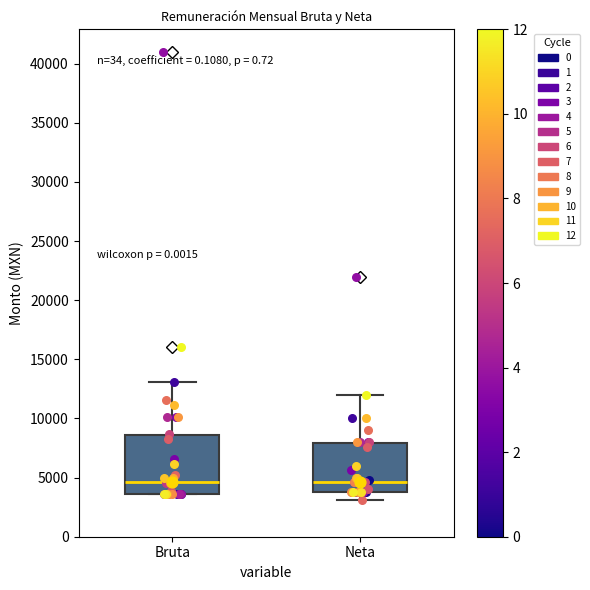

Reading left to right, transcribe this box plot: for each box, give where its median line is, the range the box spans, and where its two whiskers end, as read against the y-axis. The values are not printed on the chart, so give them approximately, as read against the axis.

Bruta: median 4500, box 3500 to 8500, whiskers 3500 to 13000
Neta: median 4500, box 4000 to 8000, whiskers 3000 to 12000